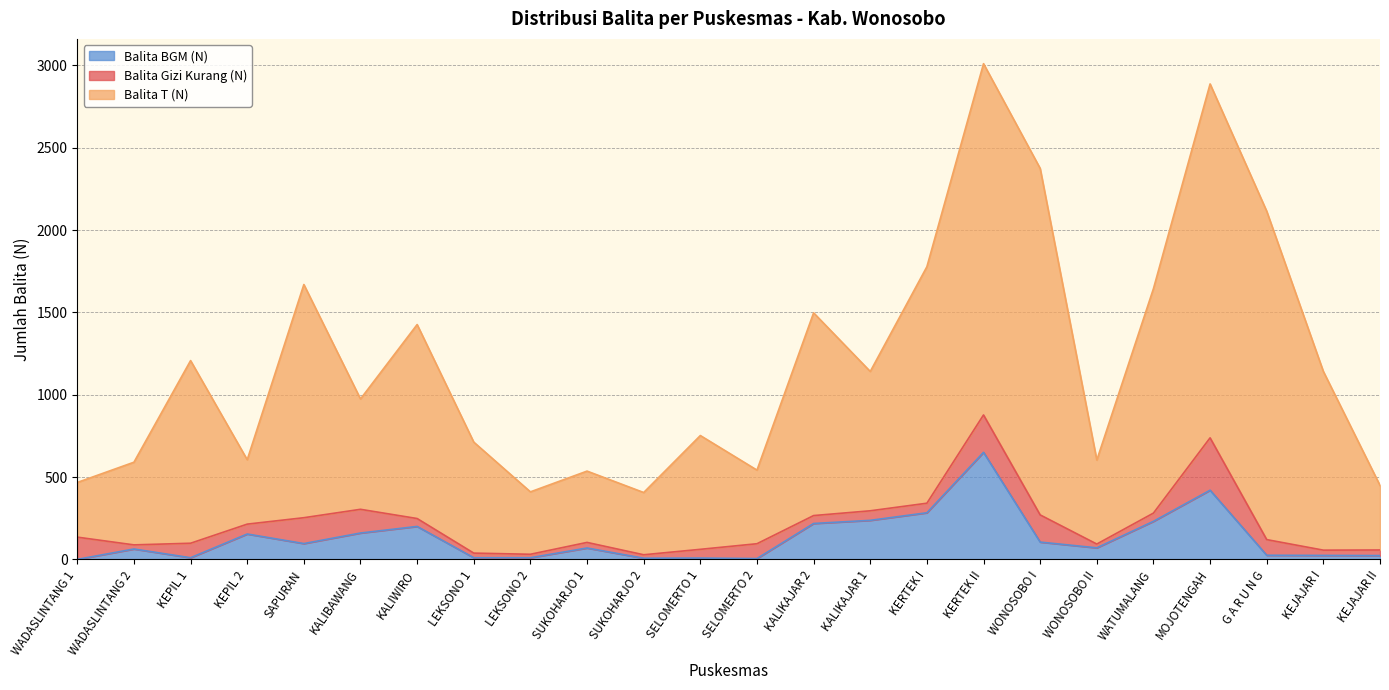

At which label does Balita T (N) reach its peak?

KERTEK II